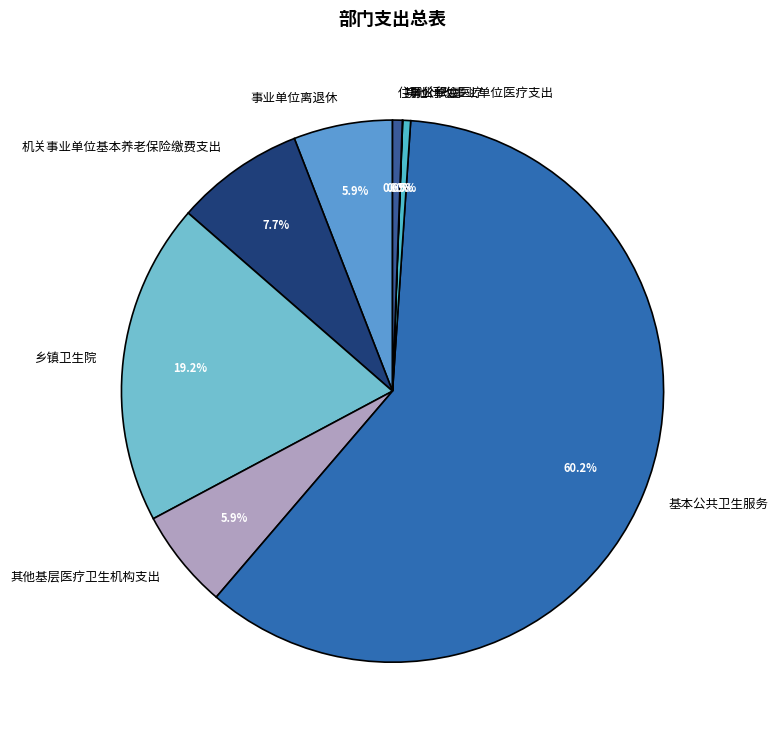

Do 事业单位医疗 and 基本公共卫生服务 together represent more than half of the pie?

Yes